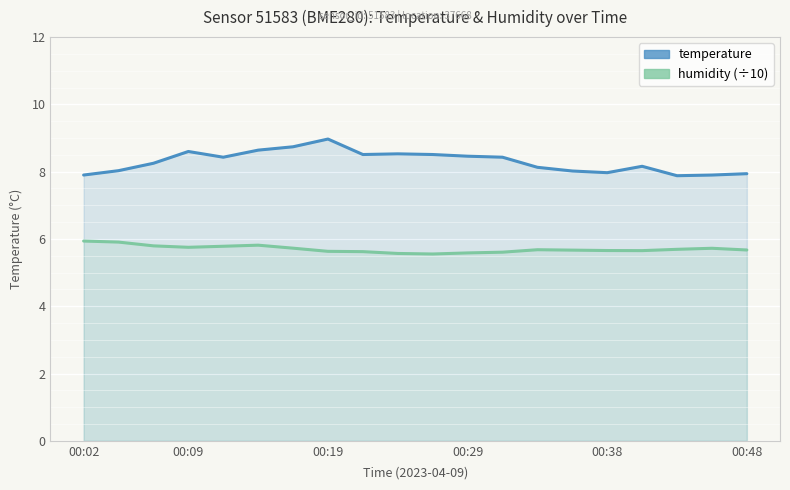

What is the total value across all series at 9?

14.1